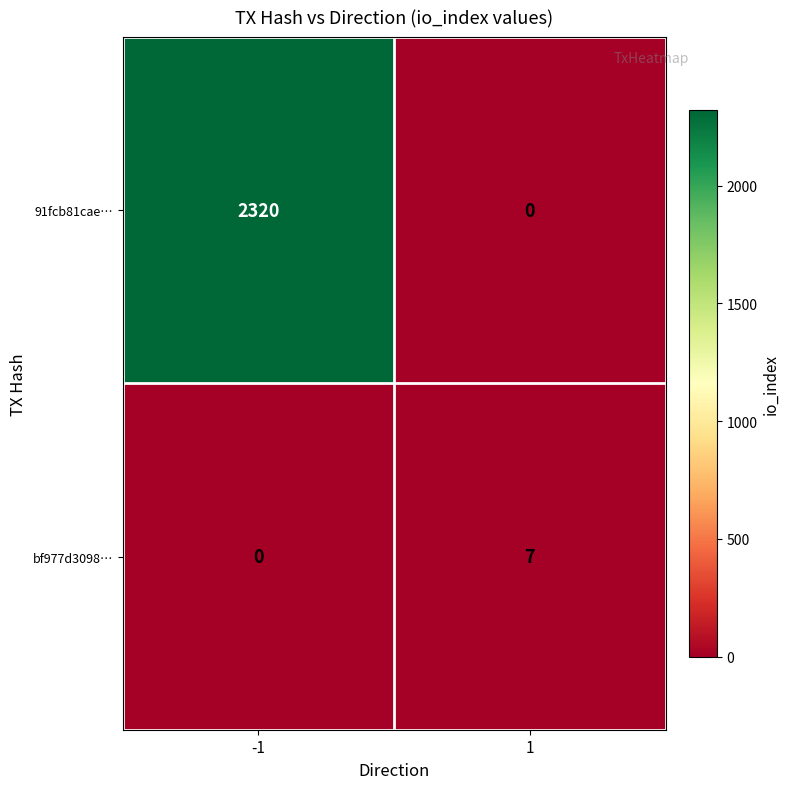

Rank the series at 1 from highest to lowest value.

bf977d3098…, 91fcb81cae…